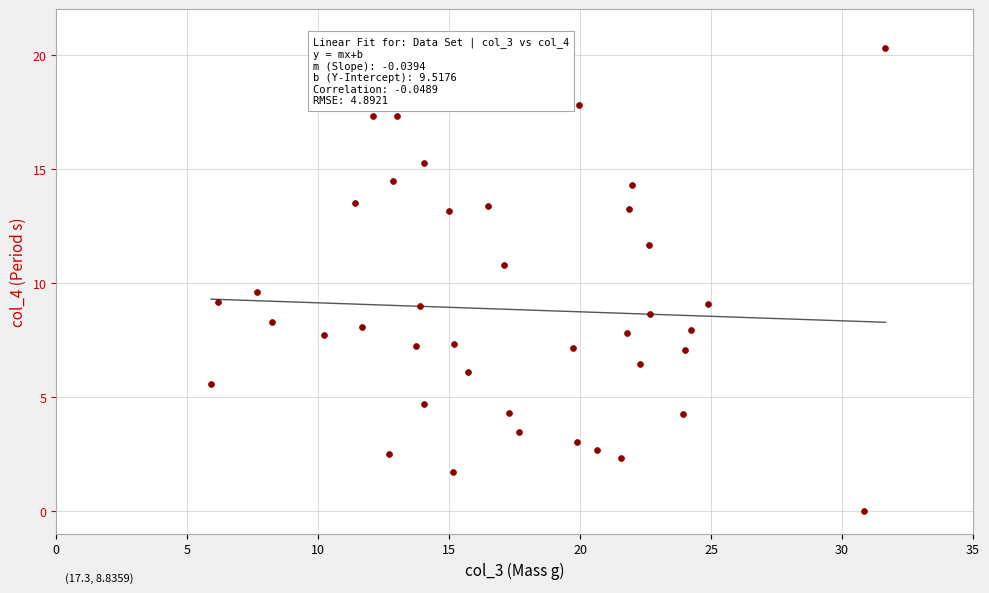

What is the range of Y values (max minus min)?

20.3